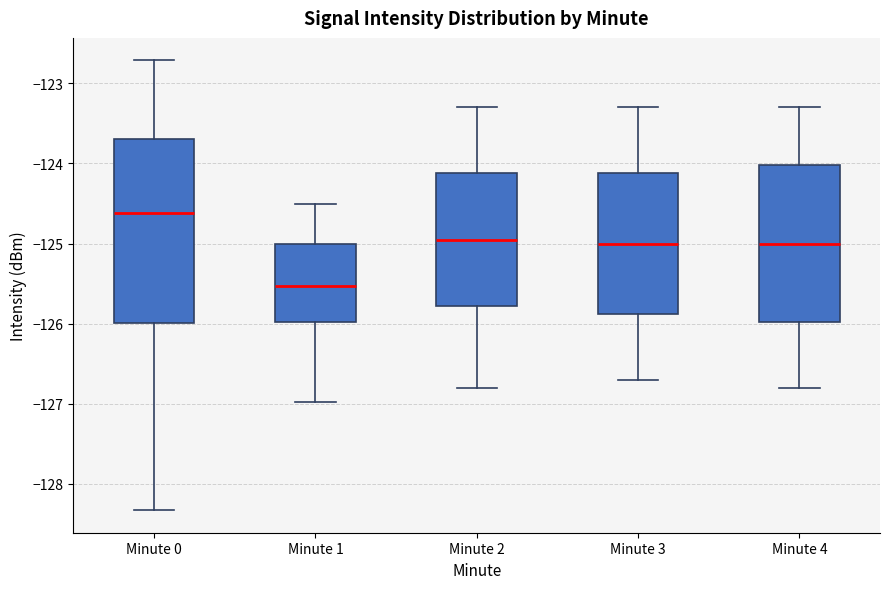

Reading left to right, transcribe this box plot: for each box, give where its median line is, the range the box spans, and where its two whiskers end, as read against the y-axis. The values are not printed on the chart, so give them approximately, as read against the axis.

Minute 0: median -124.6, box -126.0 to -123.7, whiskers -128.3 to -122.7
Minute 1: median -125.5, box -126.0 to -125.0, whiskers -127.0 to -124.5
Minute 2: median -124.9, box -125.8 to -124.1, whiskers -126.8 to -123.3
Minute 3: median -125.0, box -125.9 to -124.1, whiskers -126.7 to -123.3
Minute 4: median -125.0, box -126.0 to -124.0, whiskers -126.8 to -123.3